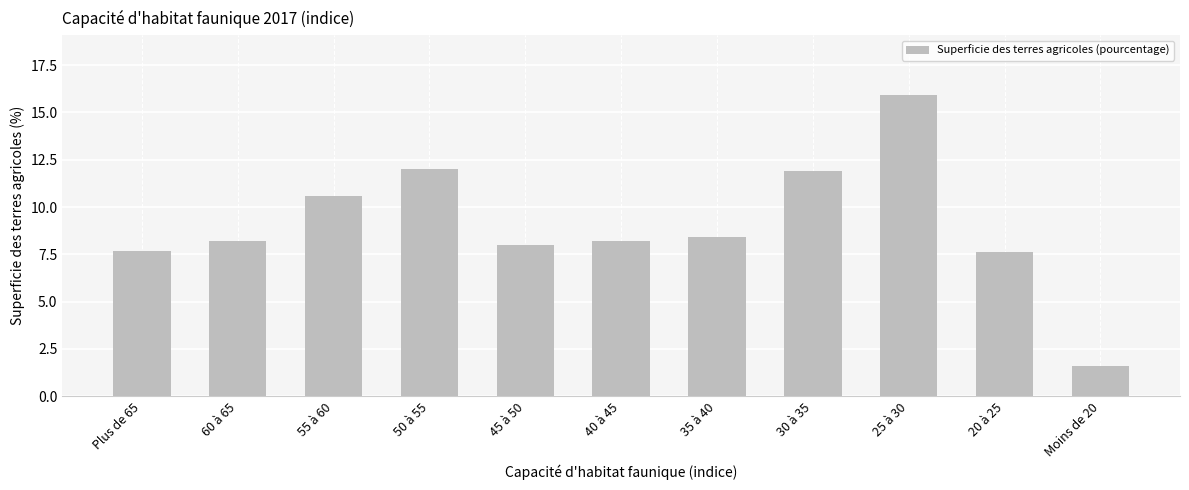

Which has a higher value, 20 à 25 or 30 à 35?

30 à 35